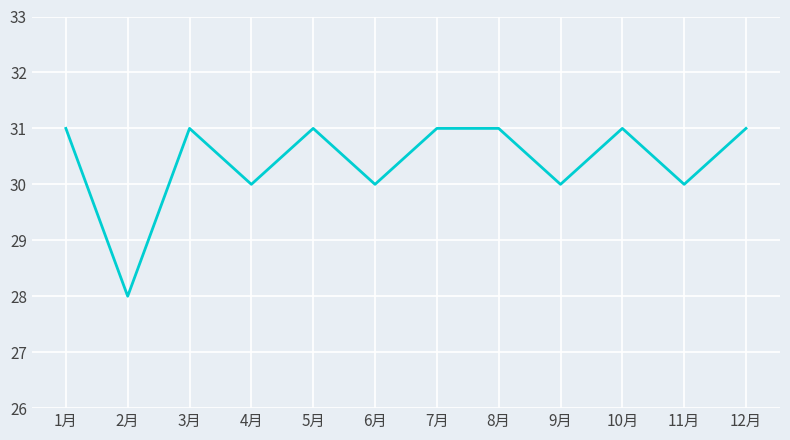

The chart shows a value of 31 at 5月. True or false?

True